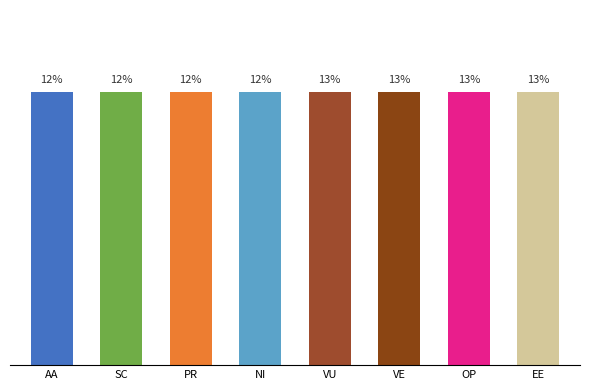

Does the chart contain any negative values?

No